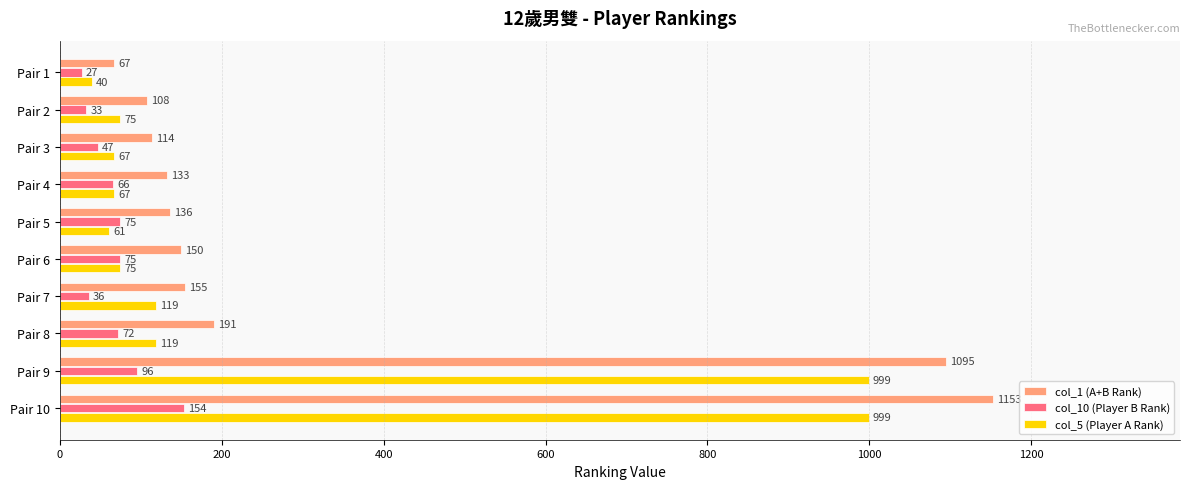

True or false: col_10 (Player B Rank) has a value of 154 at Pair 10.

True